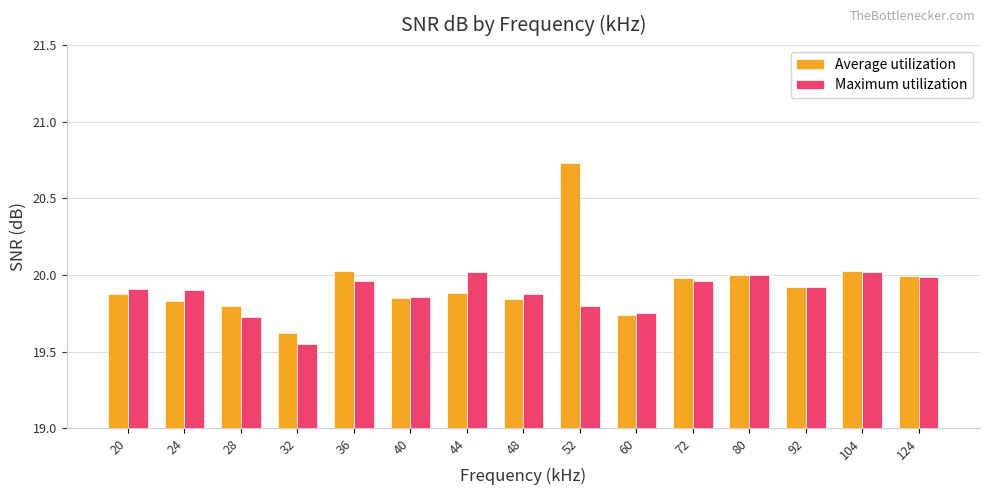

What is the difference between the second highest and minimum values in the Maximum utilization series?

0.5